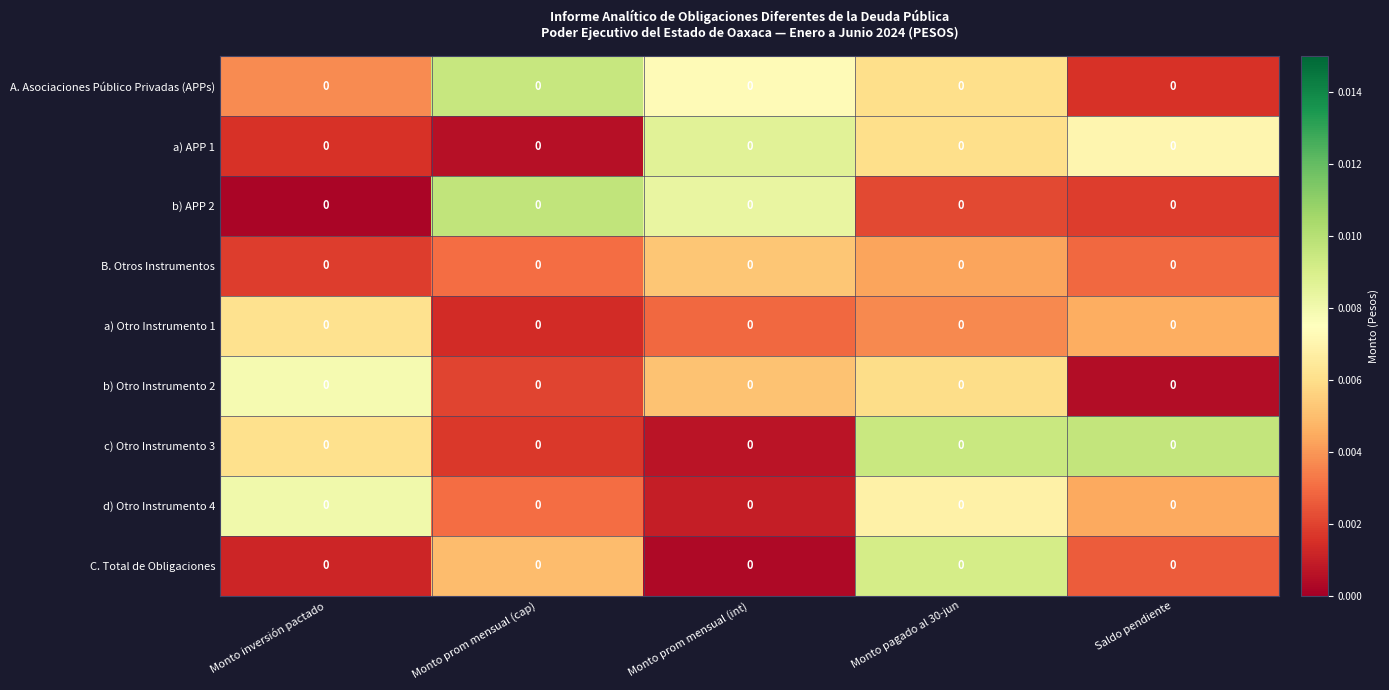

At which category is the sum across all series the highest?

Monto pagado al 30-jun